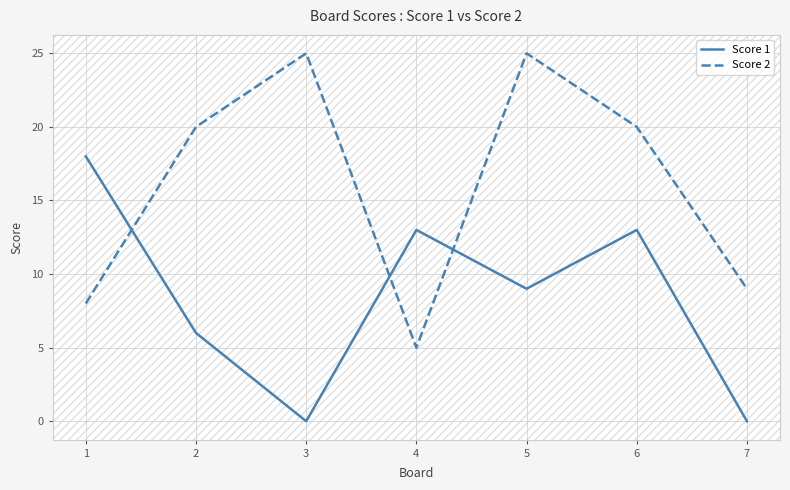

What are all the series names shown in the legend?

Score 1, Score 2